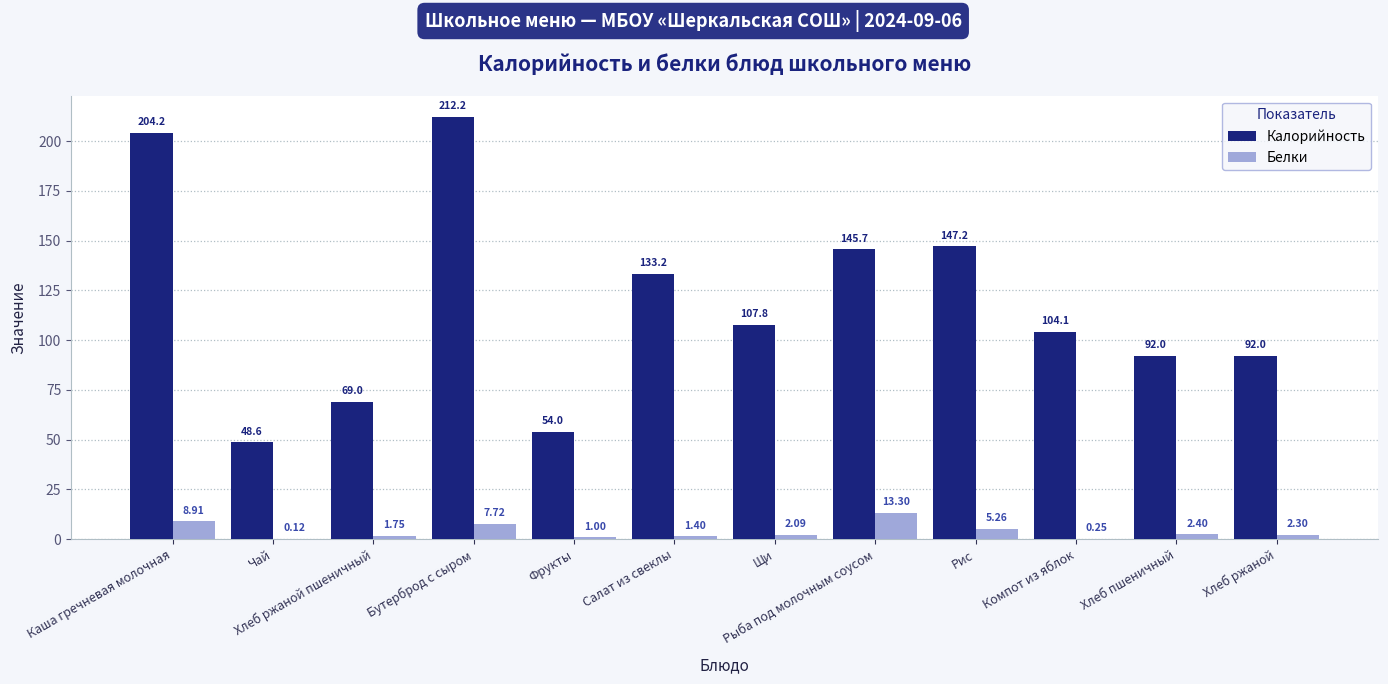

What is the sum of the Белки values at Каша гречневая молочная and Хлеб ржаной?

11.2